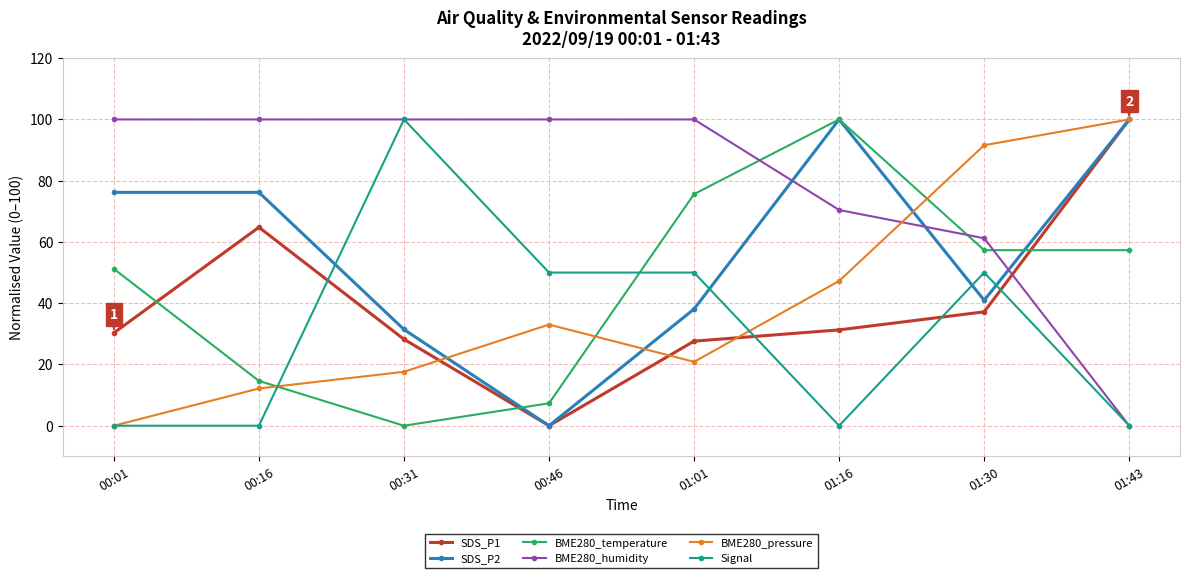

True or false: BME280_temperature has a value of 28.1 at 01:43.

False